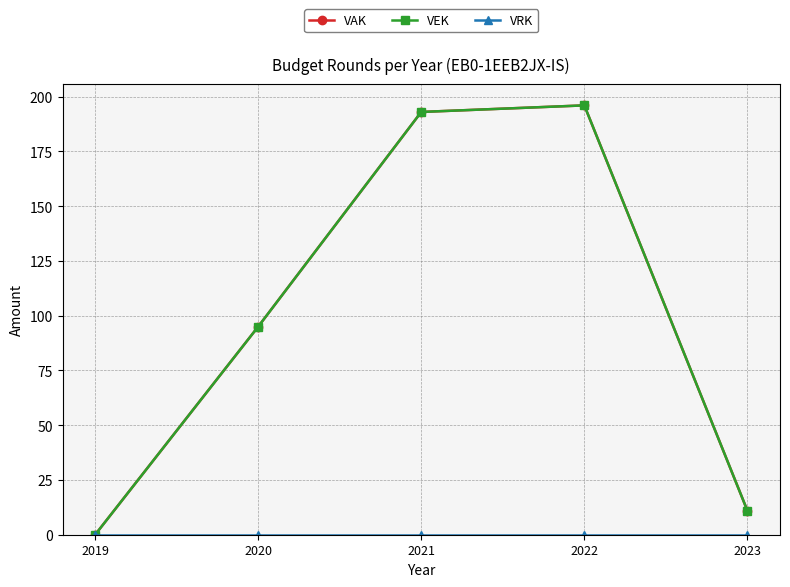

Which category has the lowest value in the VRK series?

2019